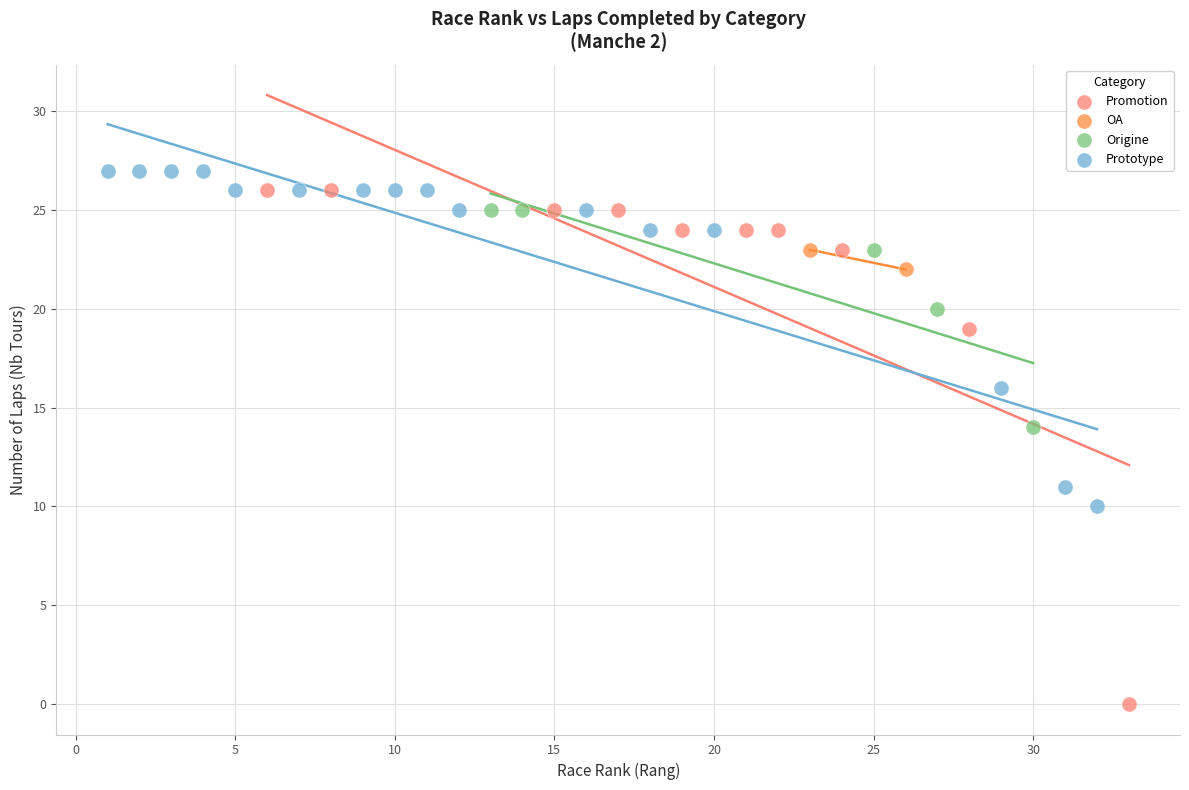

What are all the series names shown in the legend?

OA, Origine, Promotion, Prototype